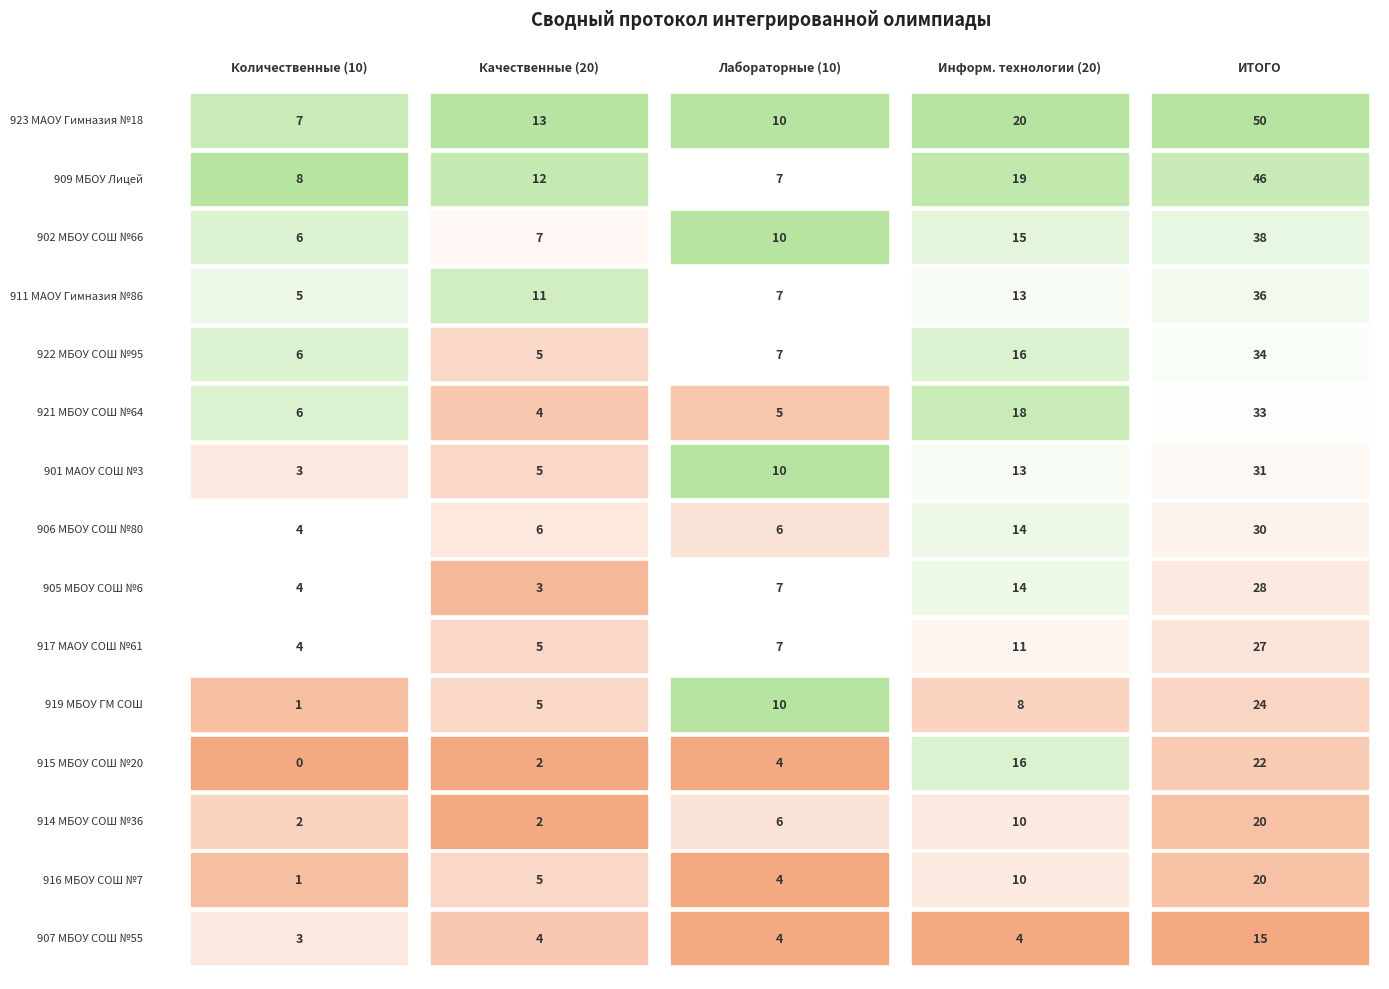

The 911 МАОУ Гимназия №86 series shows 7 at 2. True or false?

True